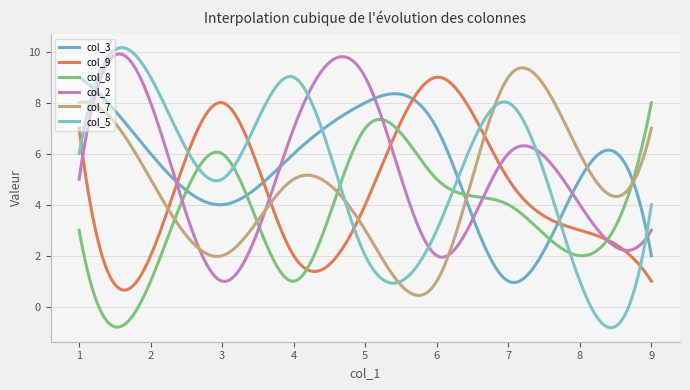

True or false: col_3 has more than 2 points higher than both neighbors.

False